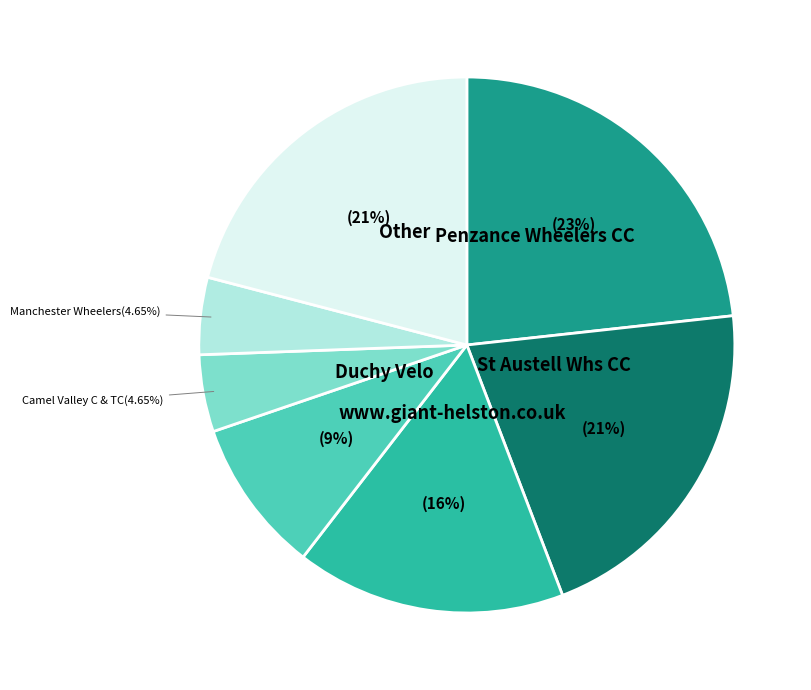

Is there a majority slice in this chart?

No